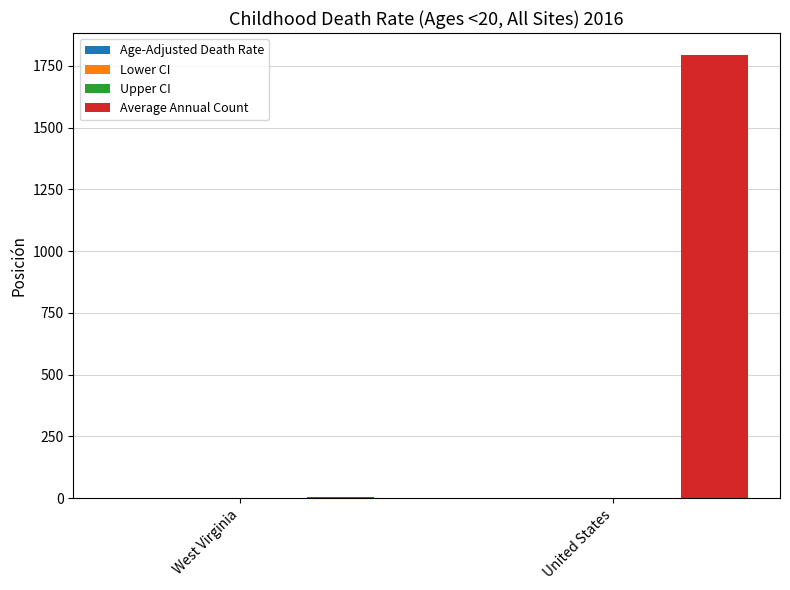

At which category is the sum across all series the highest?

United States